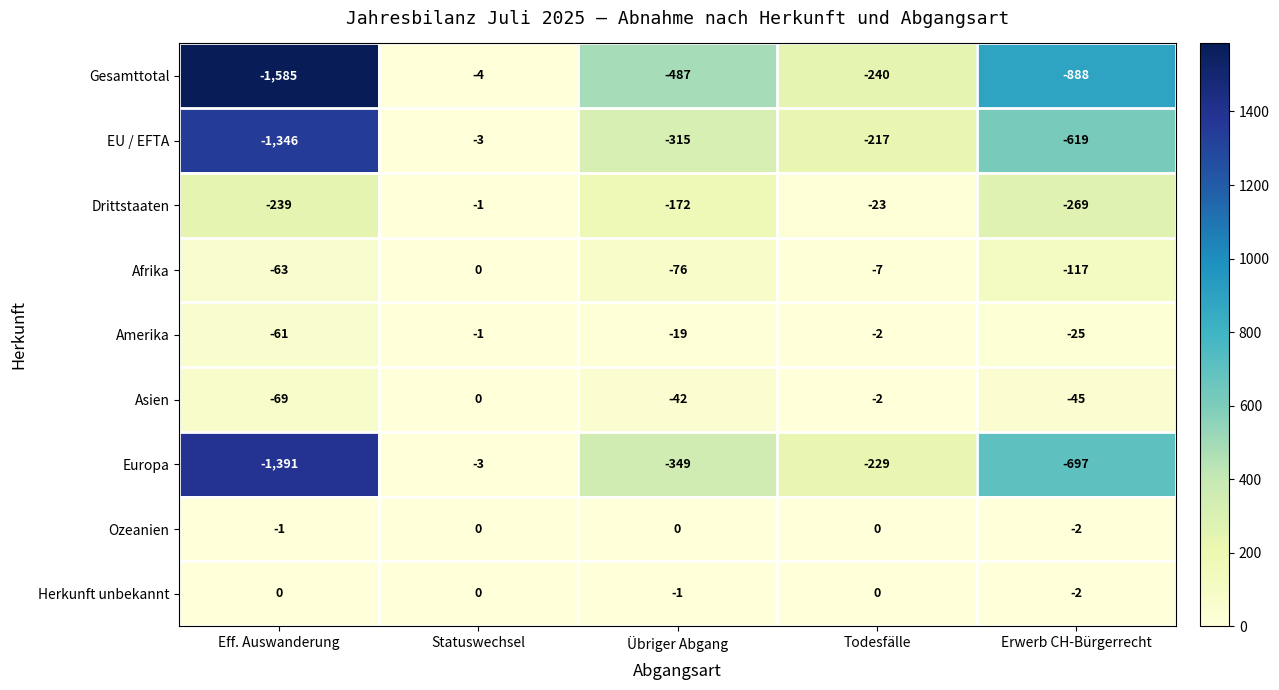

Rank the categories by Gesamttotal value from lowest to highest.

Eff. Auswanderung, Erwerb CH-Bürgerrecht, Übriger Abgang, Todesfälle, Statuswechsel